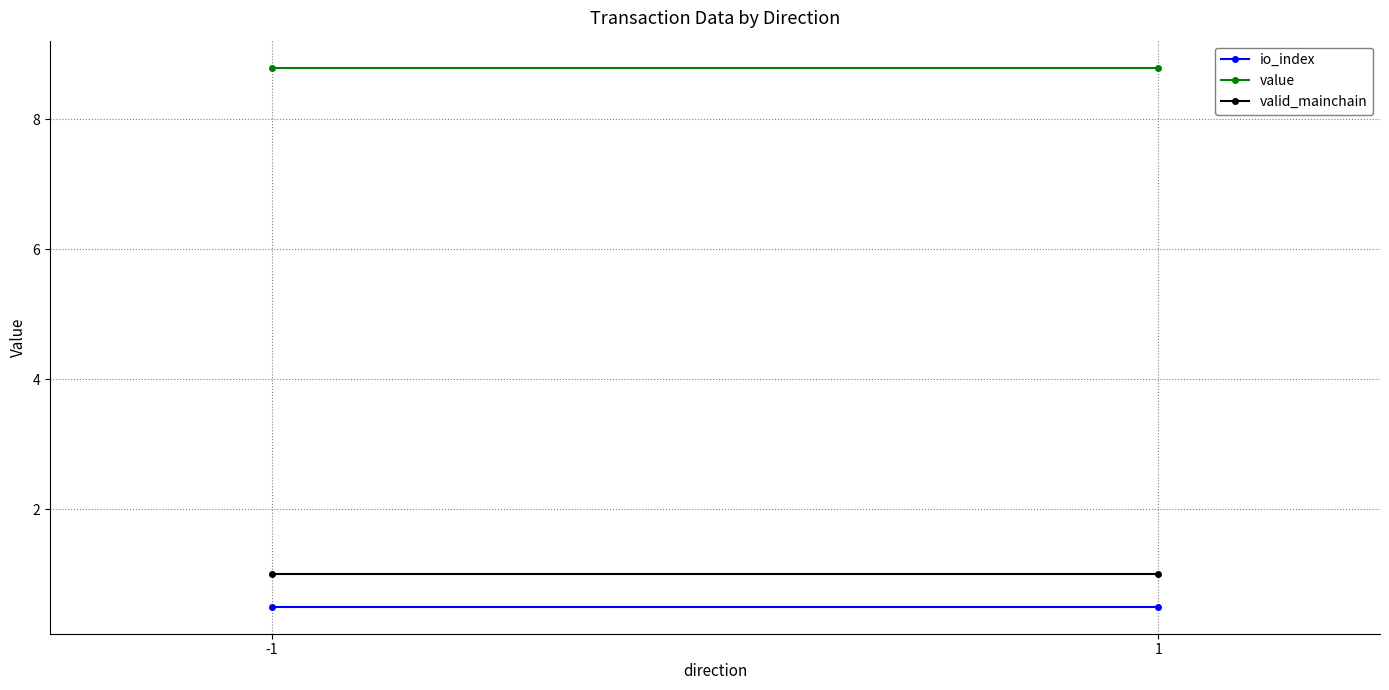

Reading left to right, transcribe all the data shown in this chart.

io_index: 0.5	0.5
value: 8.8	8.8
valid_mainchain: 1.0	1.0